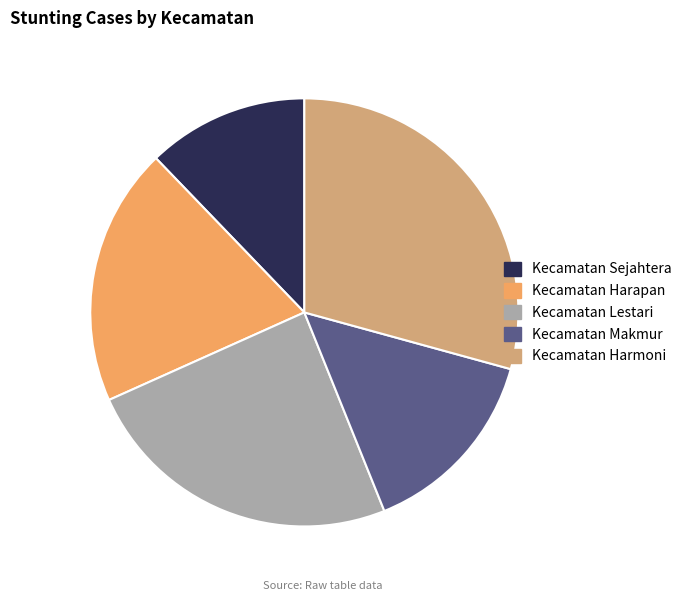

What is the smallest slice in the pie chart?

Kecamatan Sejahtera